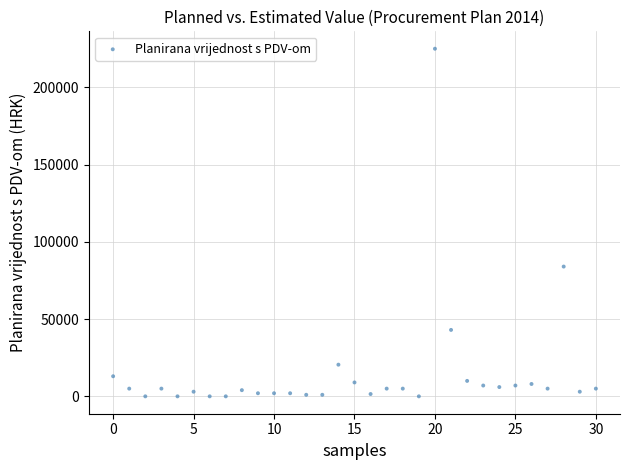

What is the range of Y values (max minus min)?

225000